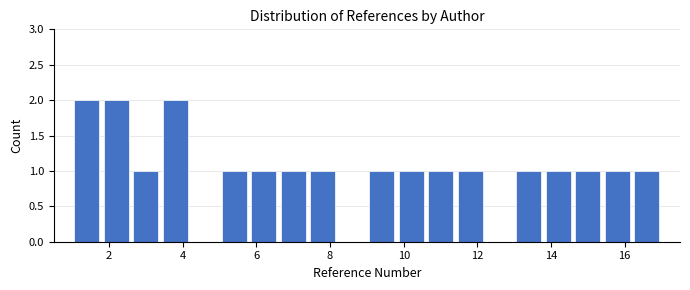

Reading left to right, transcribe this chart: for each bar, give the range it covers on the x-axis and its height. The values are not printed on the chart, so give them approximately, as read against the axis.

1.0 to 1.8: 2
1.8 to 2.6: 2
2.6 to 3.4: 1
3.4 to 4.2: 2
4.2 to 5.0: 0
5.0 to 5.8: 1
5.8 to 6.6: 1
6.6 to 7.4: 1
7.4 to 8.2: 1
8.2 to 9.0: 0
9.0 to 9.8: 1
9.8 to 10.6: 1
10.6 to 11.4: 1
11.4 to 12.2: 1
12.2 to 13.0: 0
13.0 to 13.8: 1
13.8 to 14.6: 1
14.6 to 15.4: 1
15.4 to 16.2: 1
16.2 to 17.0: 1